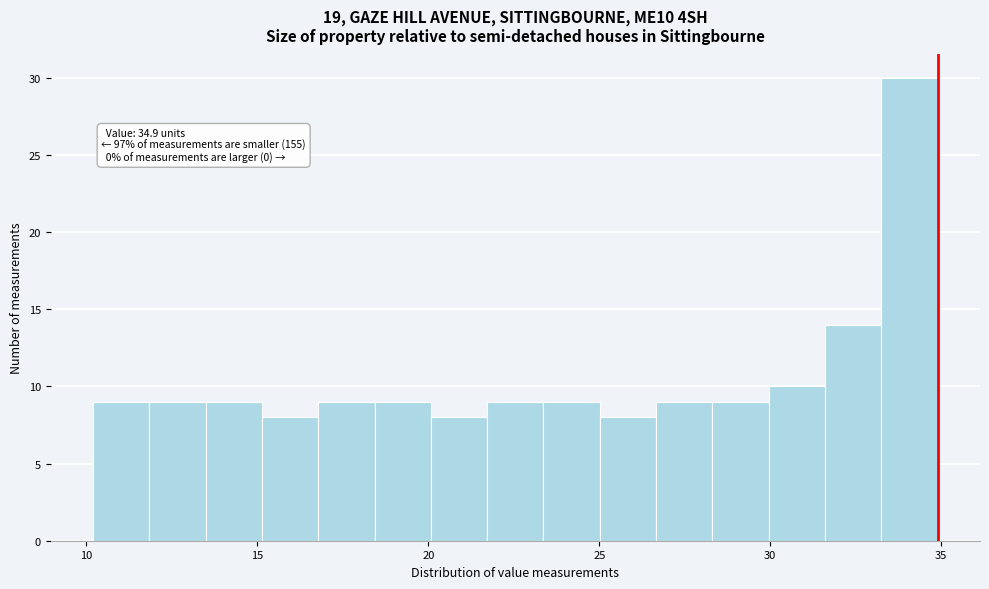

Around what value on the x-axis is the tallest bar? Give the approximate position of its centre, as read against the axis.

34.0